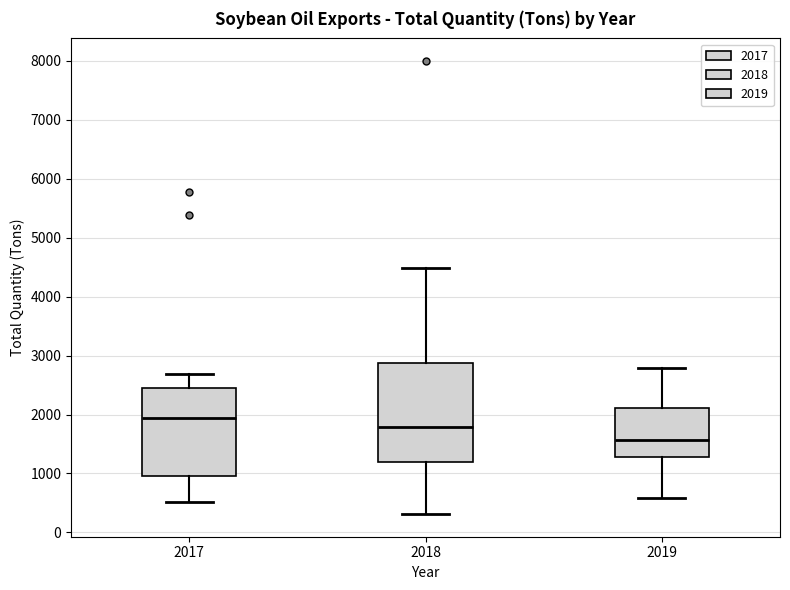

Which box's median line is the highest?

2017